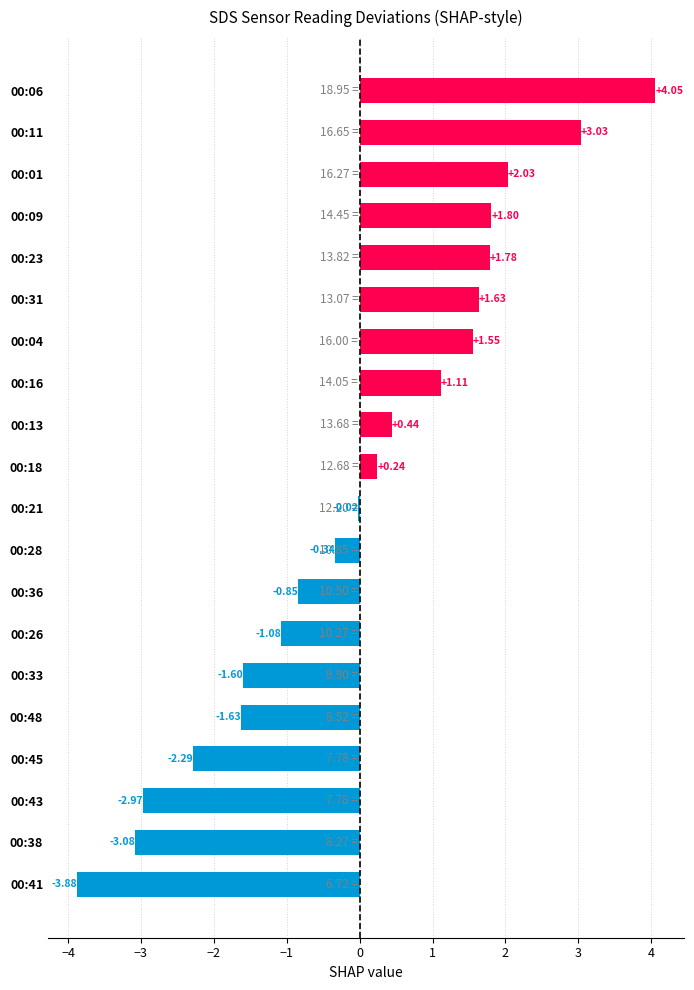

What is the change in value from 00:41 to 00:33?

+2.3